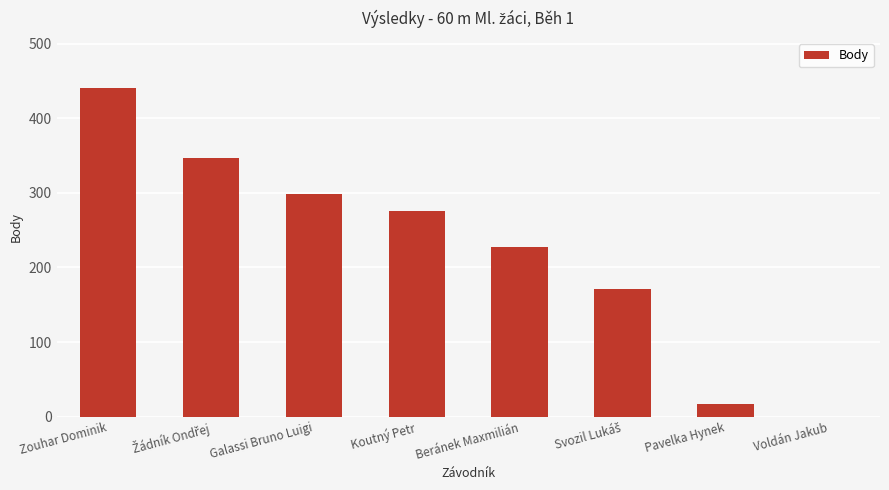

Which label corresponds to the largest value in the chart?

Zouhar Dominik